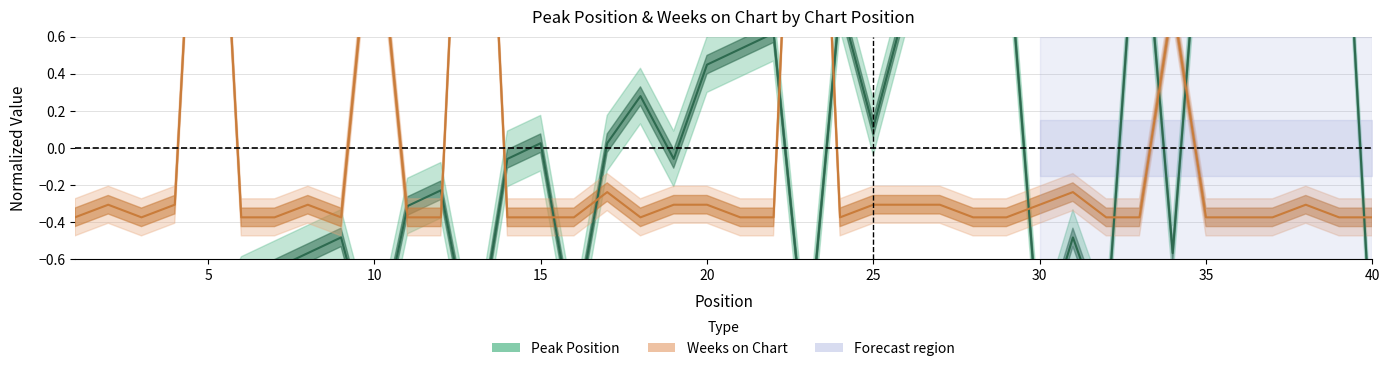

List the series in order of their peak value, highest first.

Weeks on Chart, Peak Position